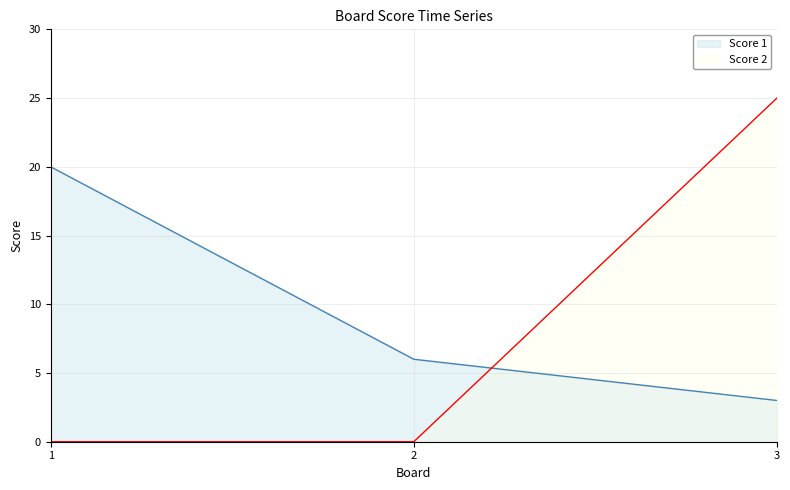

Reading left to right, list all the values displayed in this chart.

Score 1: 20	6	3
Score 2: 0	0	25